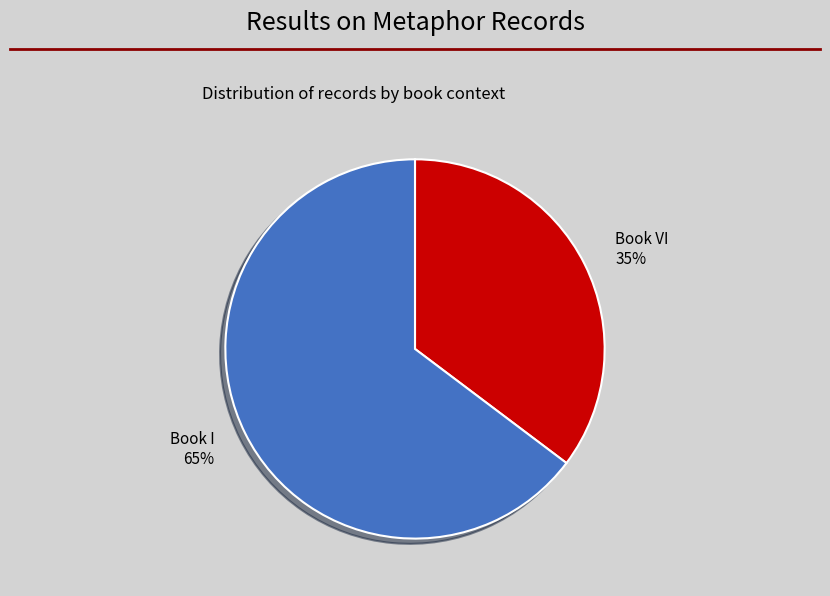

To the nearest percent, what is the average slice percentage?

50%